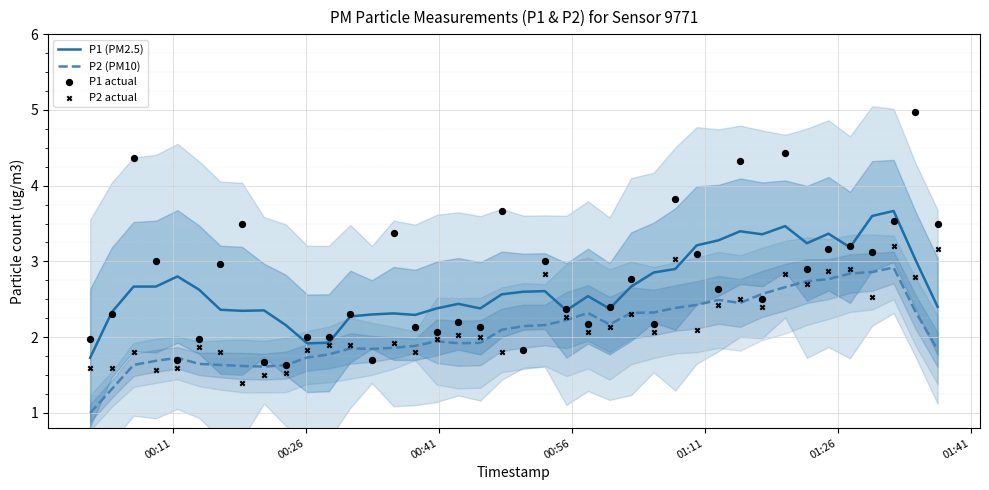

True or false: P2 (PM10) and P1 (PM2.5) cross at least once.

False